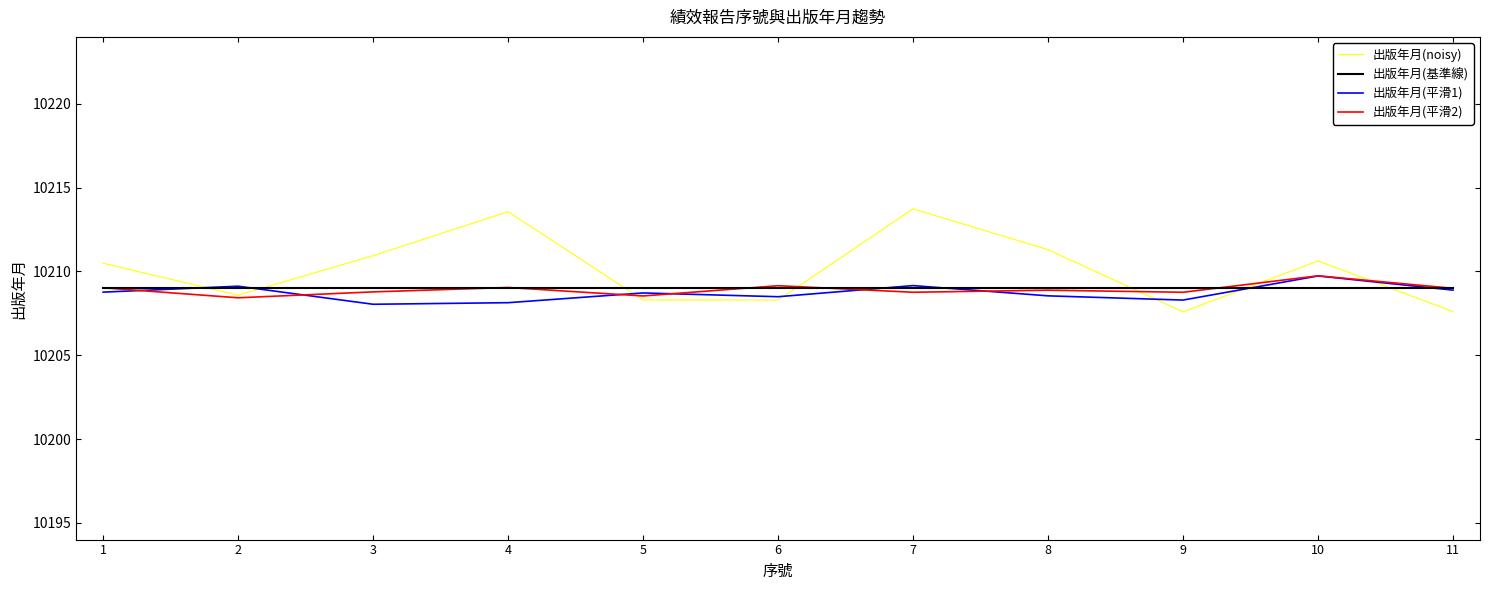

What is the sum of the 出版年月(基準線) values at 2 and 7?

20418.0